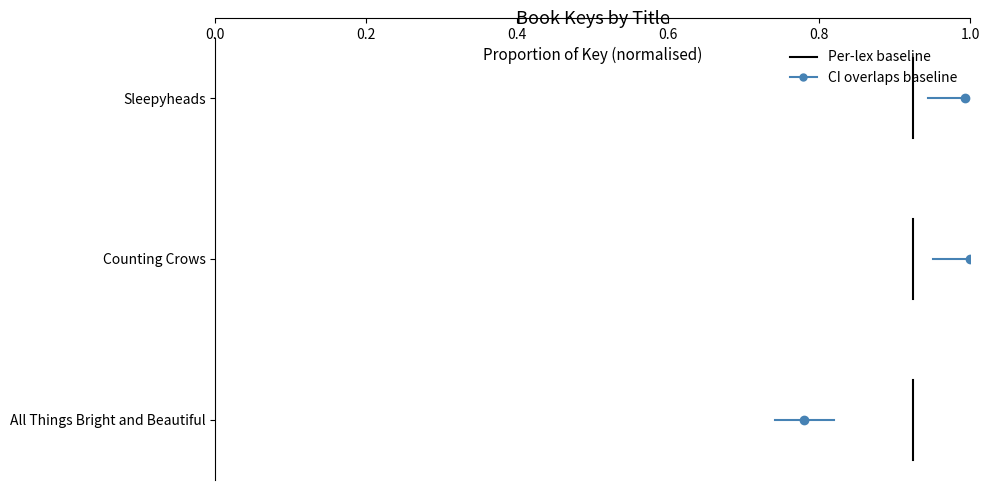

Which has a higher value, 0.2 or 0.0?

0.2